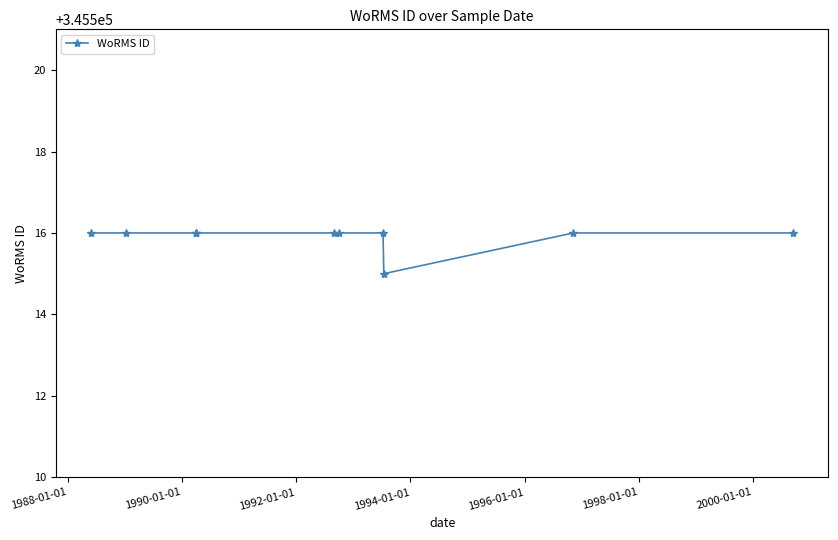

How many points are lower than both their immediate neighbors (excluding endpoints)?

1